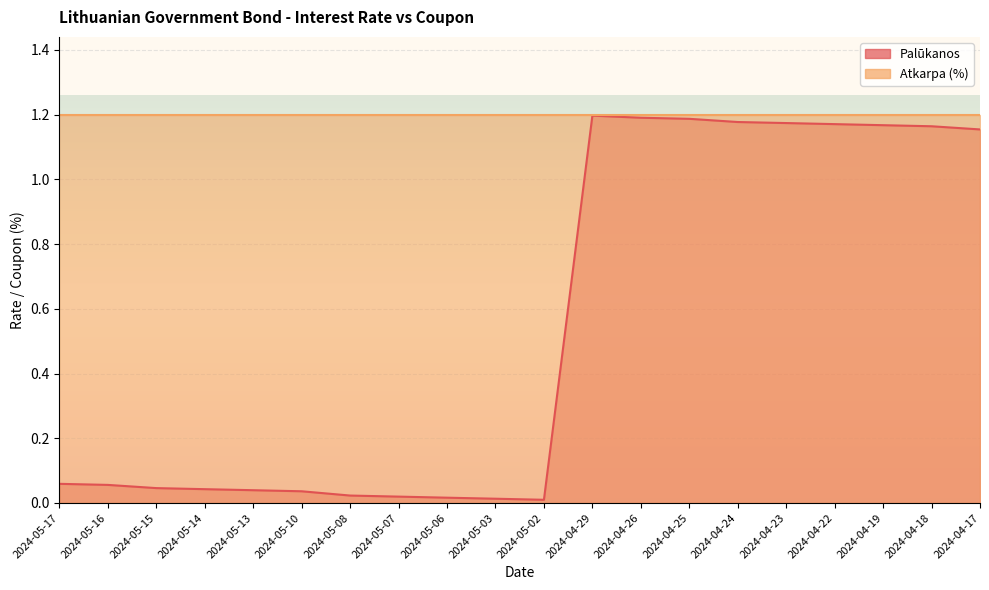

List the labels in order of value, largest first.

2024-04-29, 2024-04-26, 2024-04-25, 2024-04-24, 2024-04-23, 2024-04-22, 2024-04-19, 2024-04-18, 2024-04-17, 2024-05-17, 2024-05-16, 2024-05-15, 2024-05-14, 2024-05-13, 2024-05-10, 2024-05-08, 2024-05-07, 2024-05-06, 2024-05-03, 2024-05-02